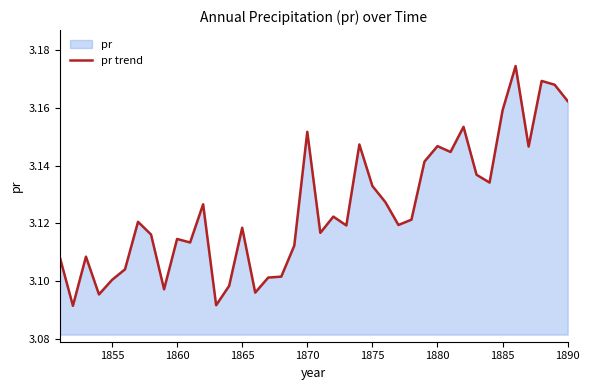

True or false: there are more than 1 points higher than both neighbors.

True